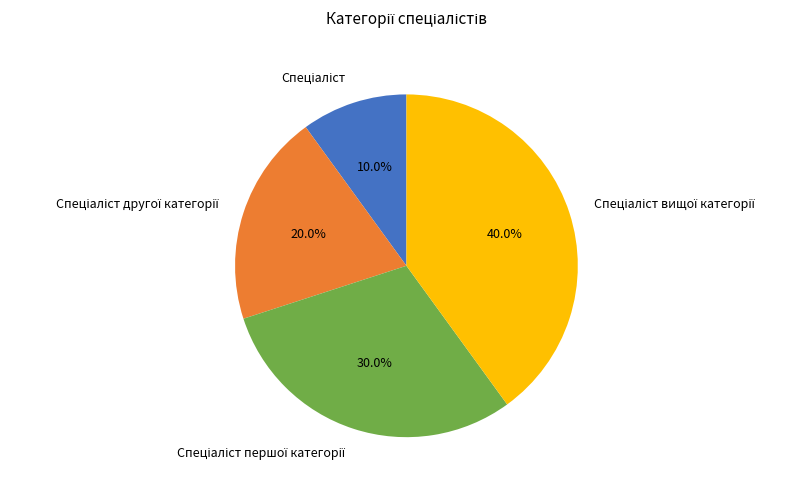

Is there any slice that represents more than half of the pie?

No